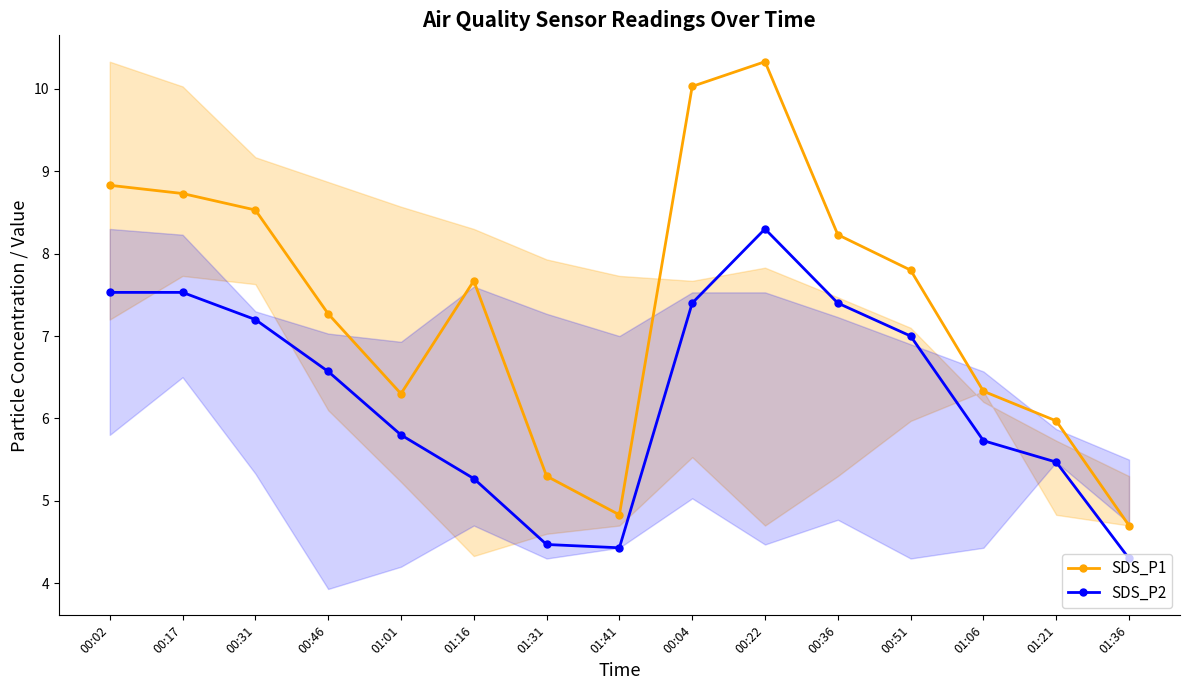

How many lines are shown in the chart?

2